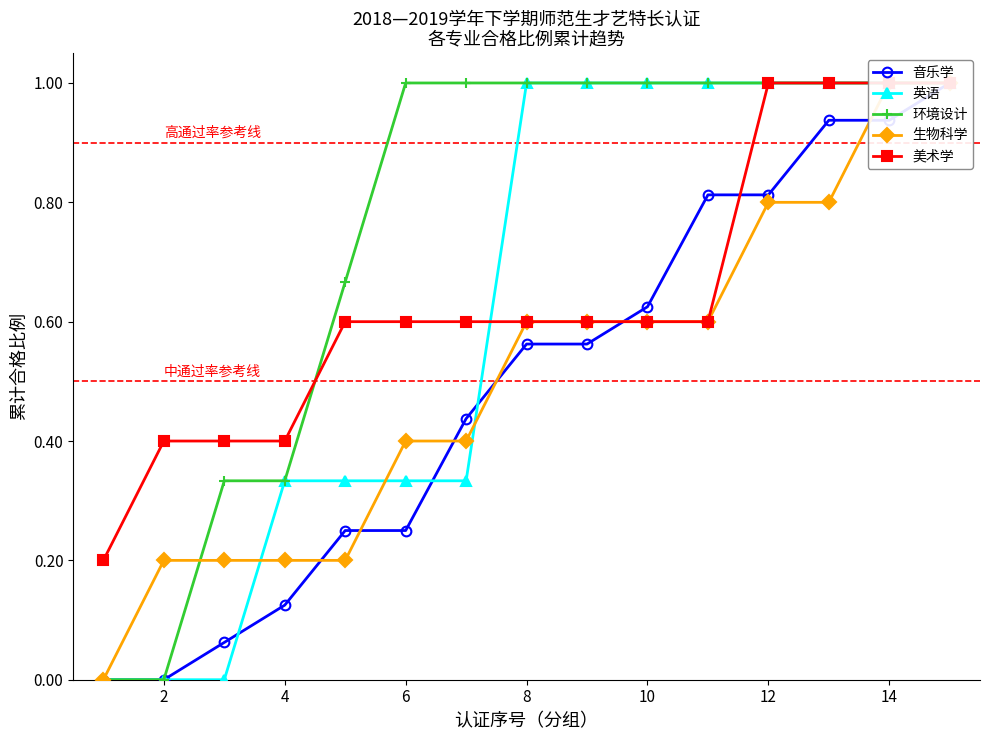

True or false: 美术学 and 生物科学 intersect in this chart.

False